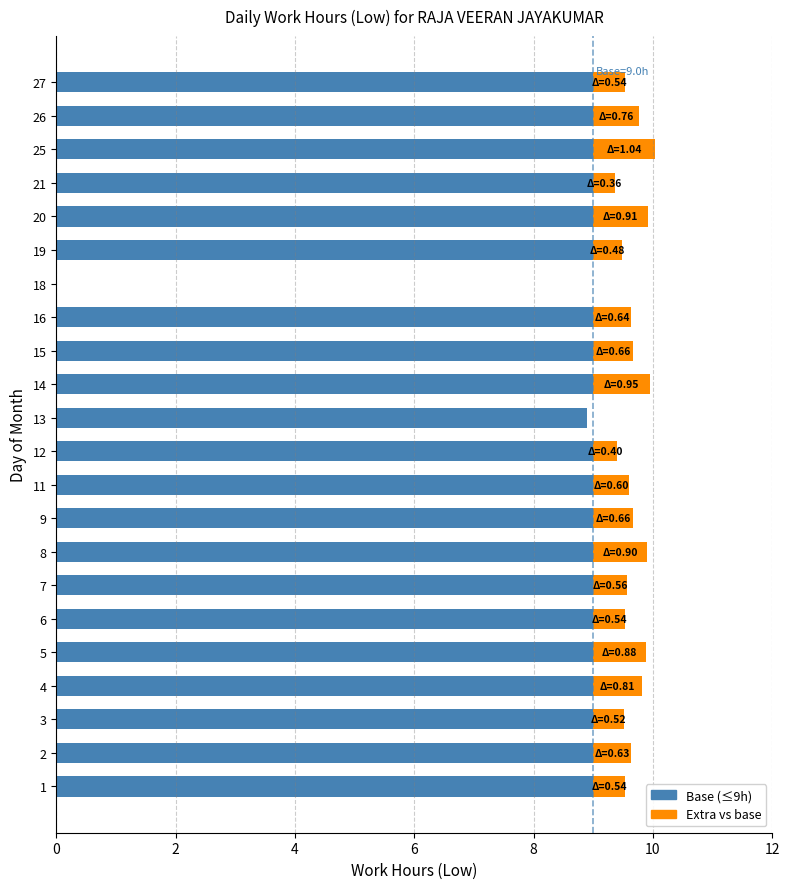

The value of Base (≤9h) at 5 is 6.2. True or false?

False